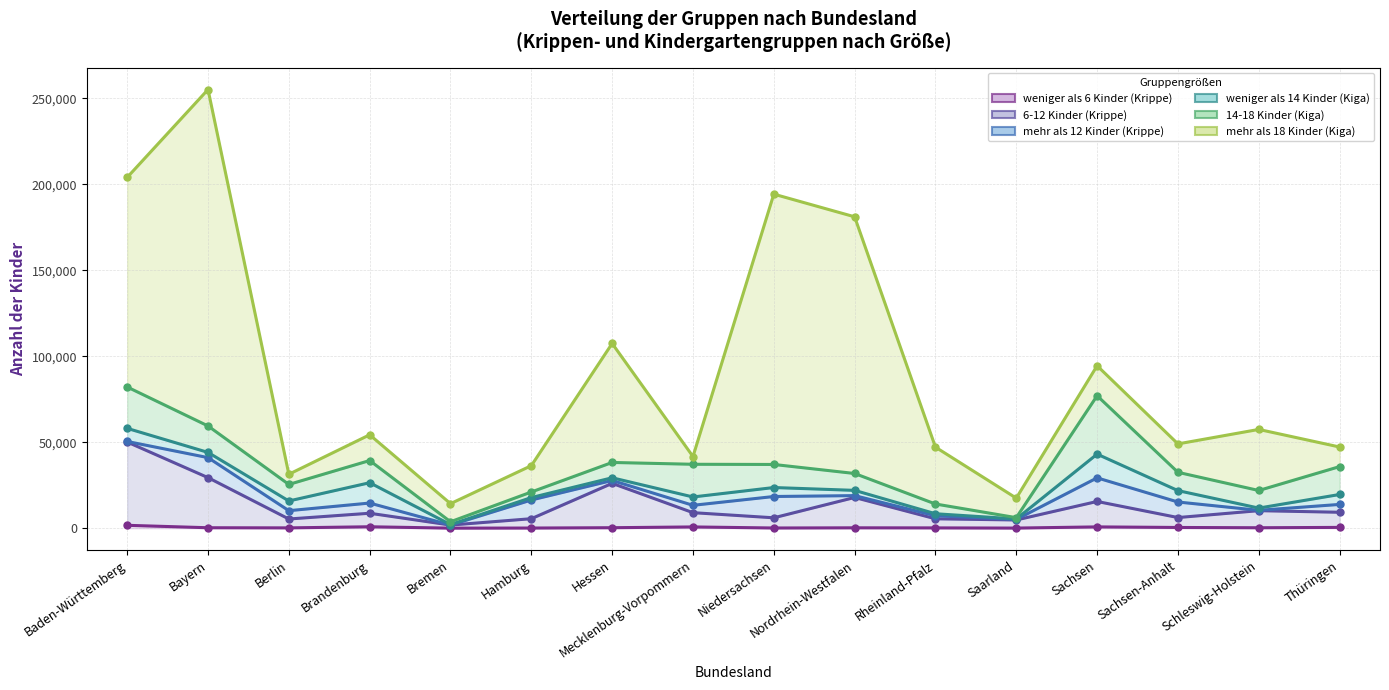

At which category does weniger als 14 Kinder (Kiga) reach its first local peak?

Brandenburg